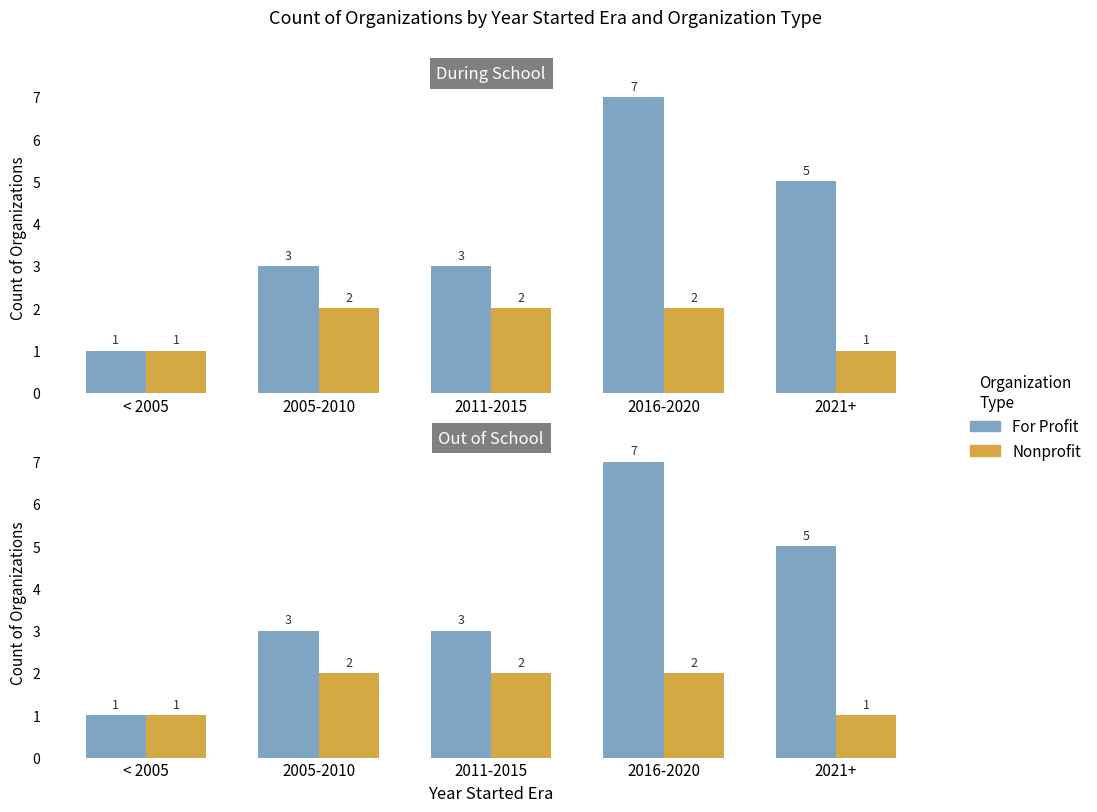

What is the difference between the maximum and second lowest values in the Nonprofit series?

1